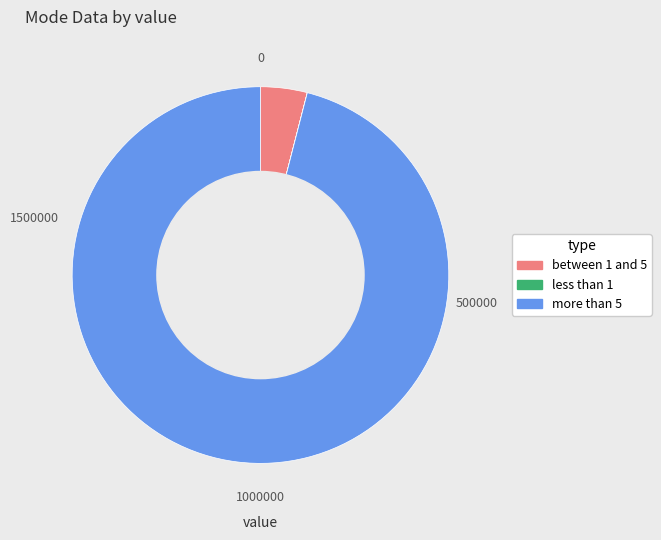

Is there a majority slice in this chart?

Yes